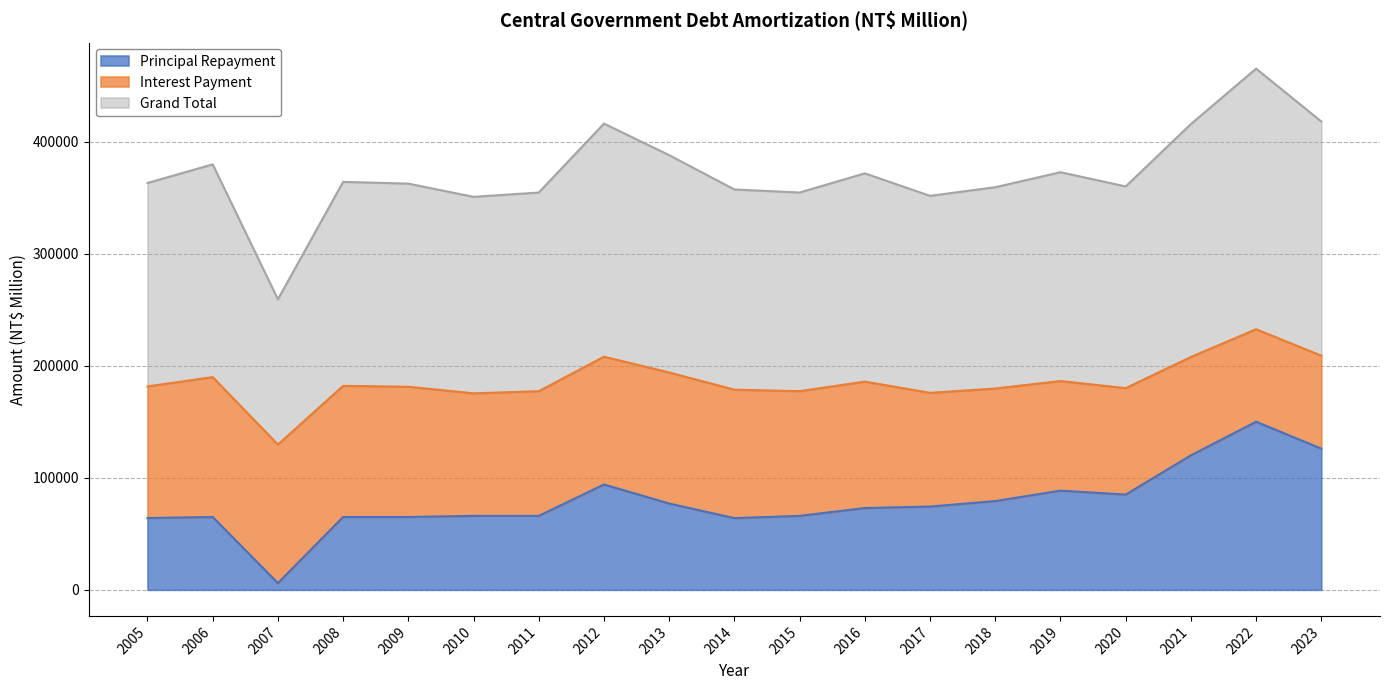

True or false: Principal Repayment and Grand Total cross at least once.

False